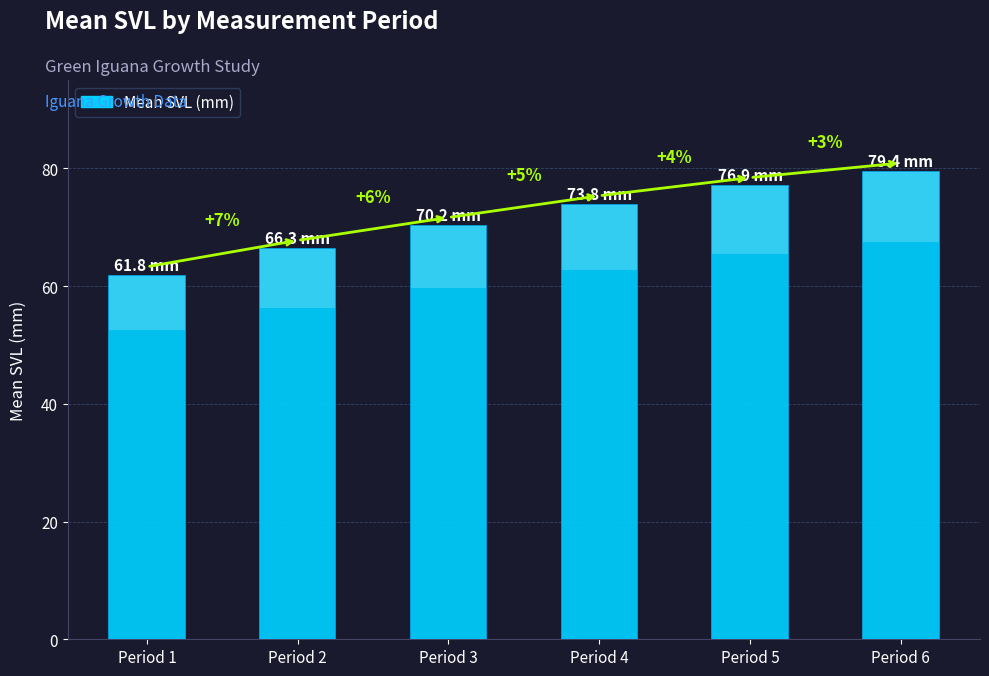

What is the value of the 1st bar from the left?

61.8